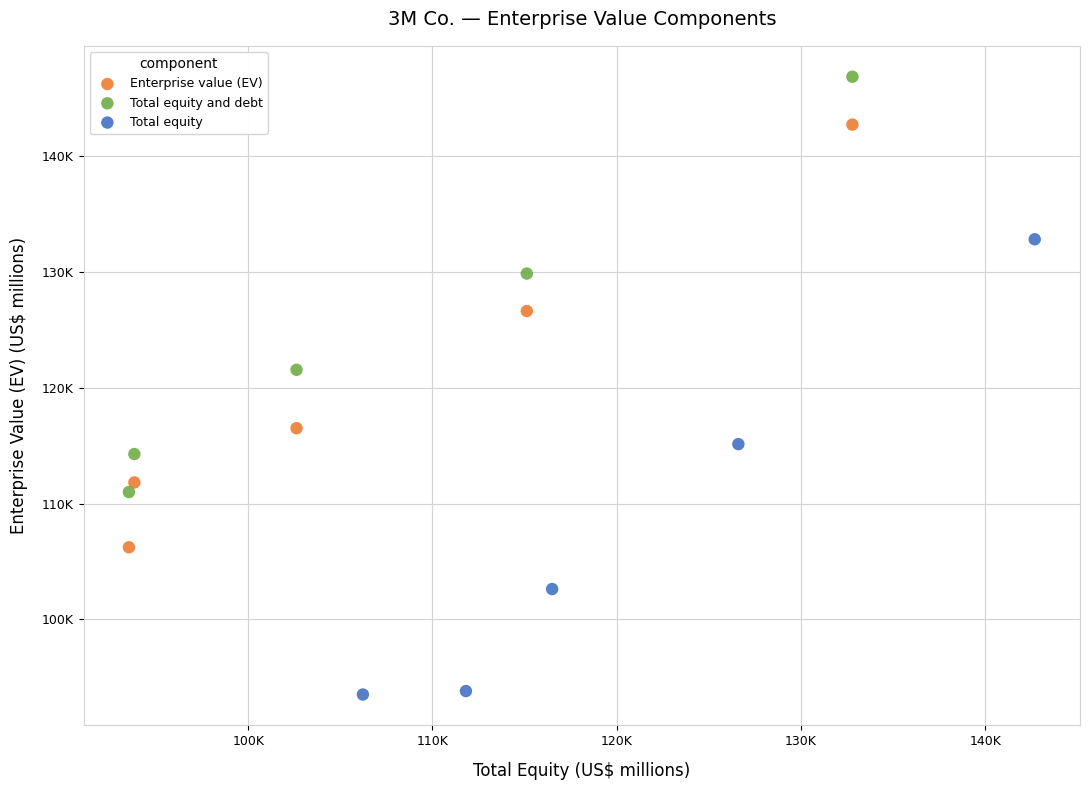

What are all the series names shown in the legend?

Enterprise value (EV), Total equity and debt, Total equity